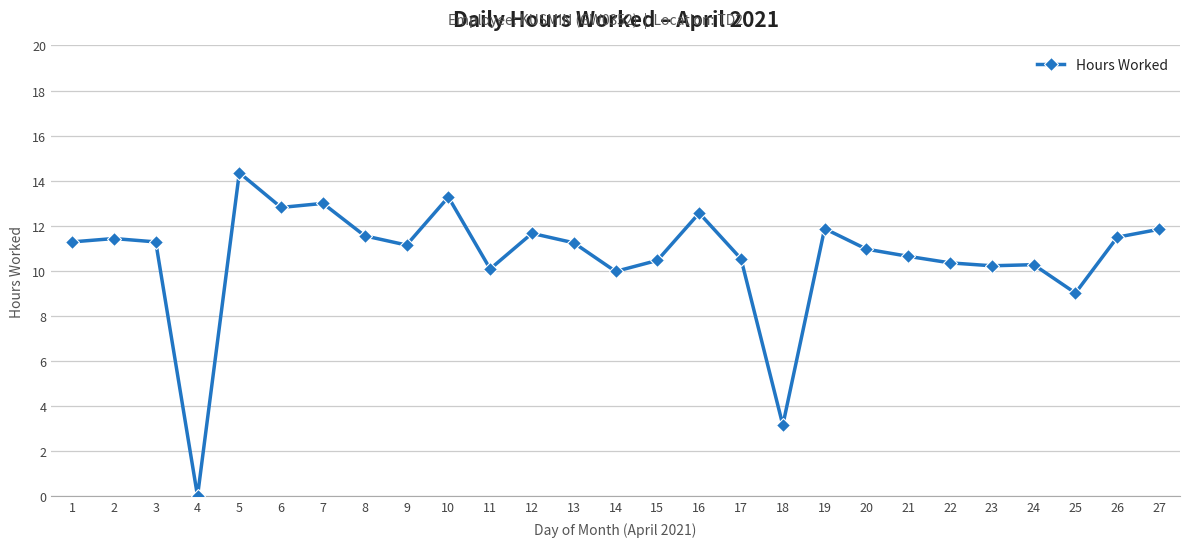

How many lines are shown in the chart?

1